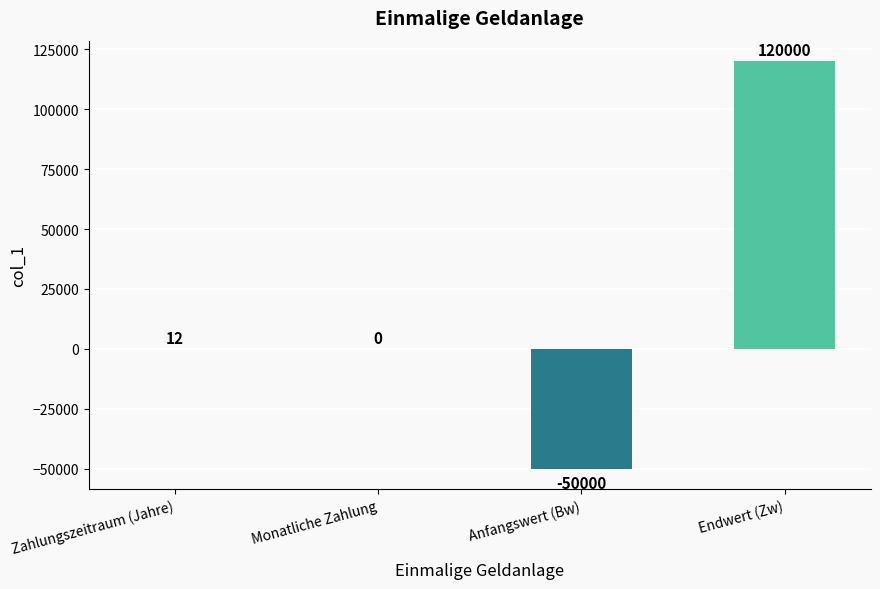

Count the number of data series in this chart.

1